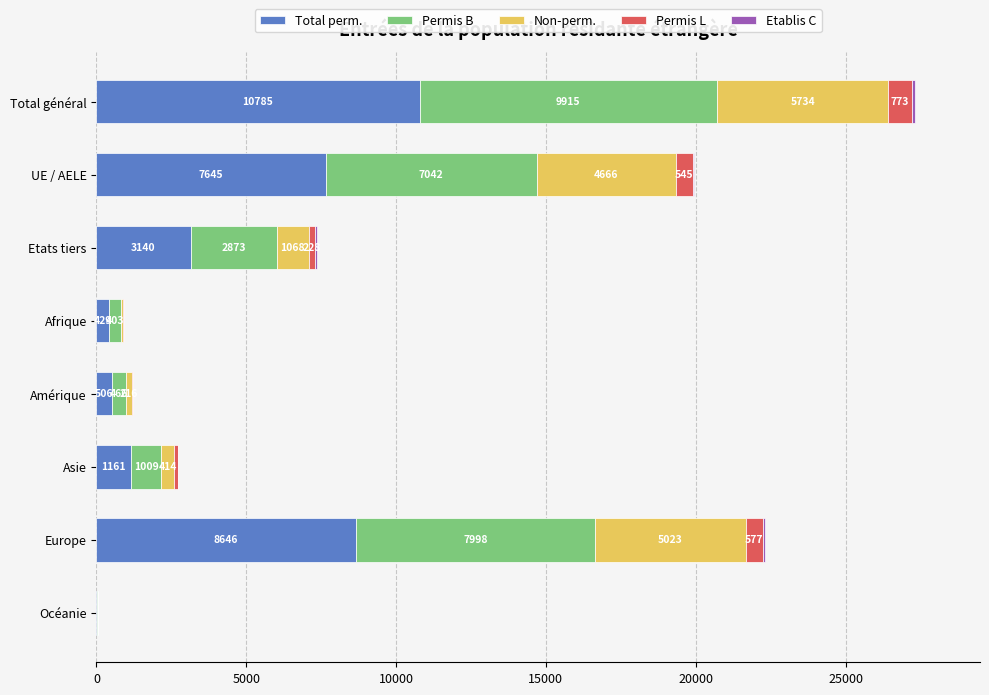

What is the highest value of the Total perm. series?

10785